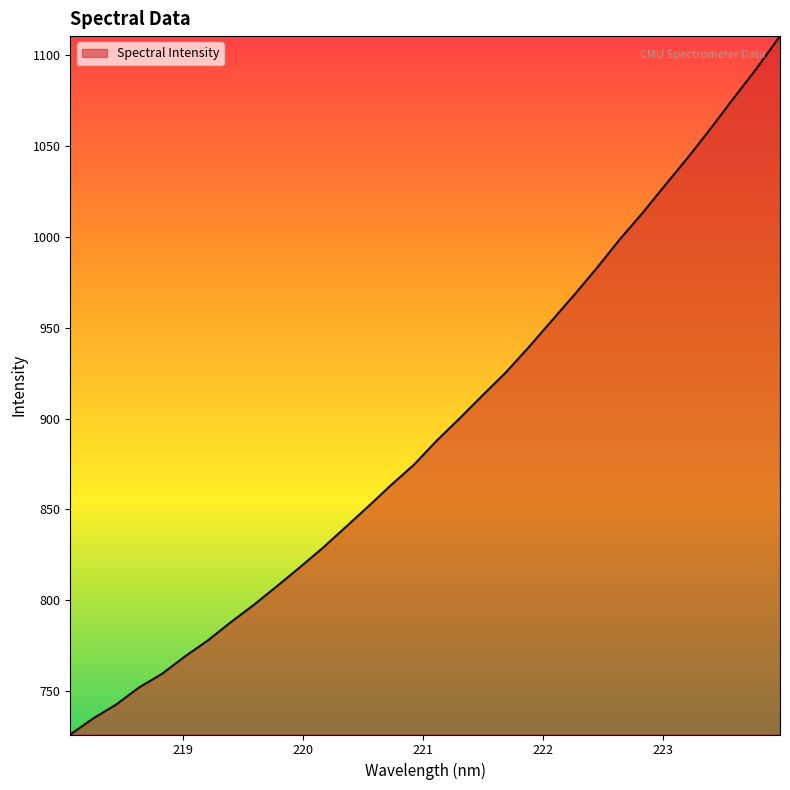

What is the difference between the maximum and minimum values?

383.9